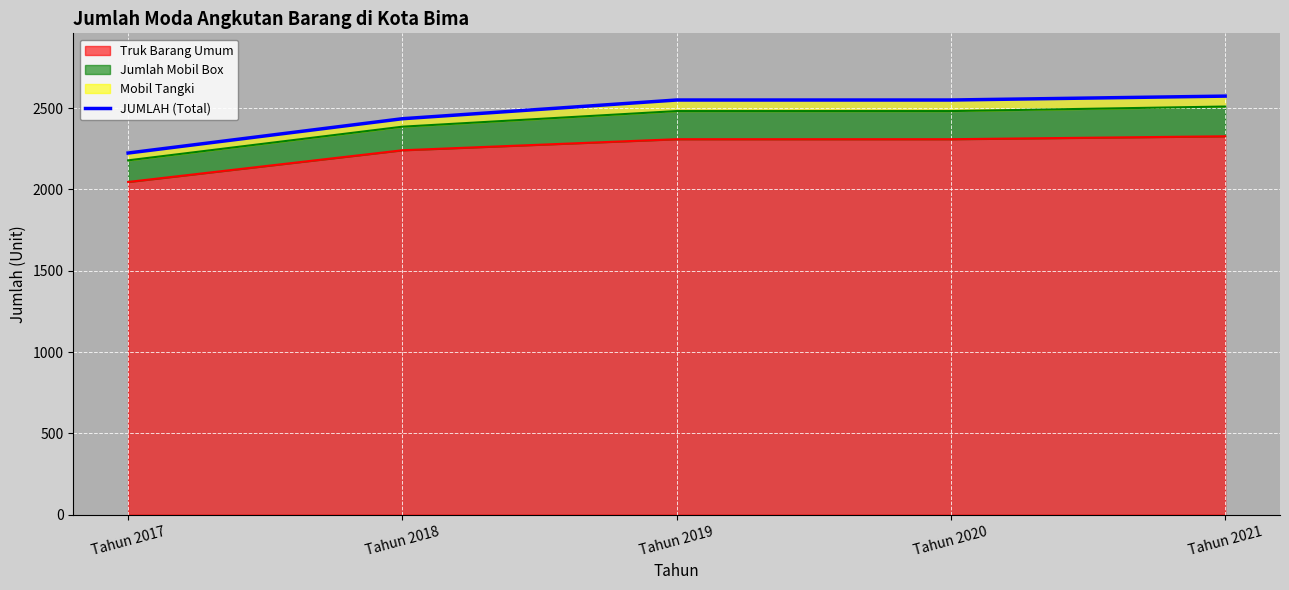

What is the sum of the values at Tahun 2021 and Tahun 2020?

5124